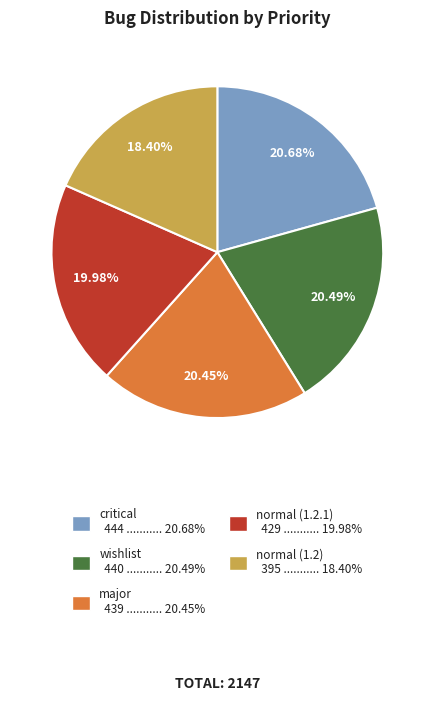

Which slice is the smallest?

normal (1.2)